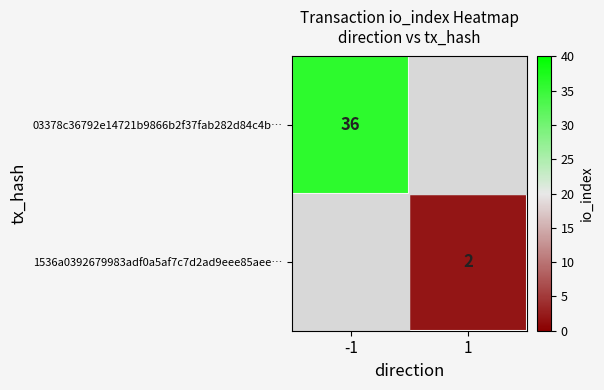

Is it true that 03378c36792e14721b9866b2f37fab282d84c4b… equals 18 at -1?

False